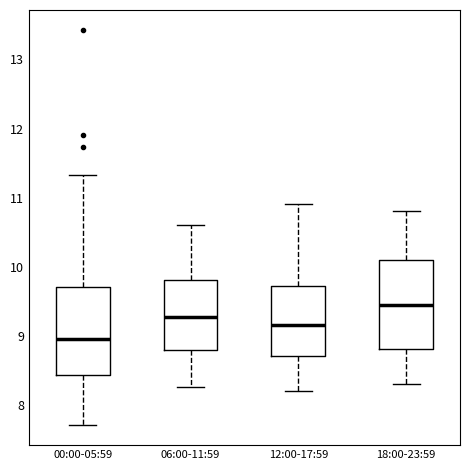

Where is the upper edge of the box for 00:00-05:59 on the y-axis? The values are not printed on the chart, so give them approximately, as read against the axis.

9.7